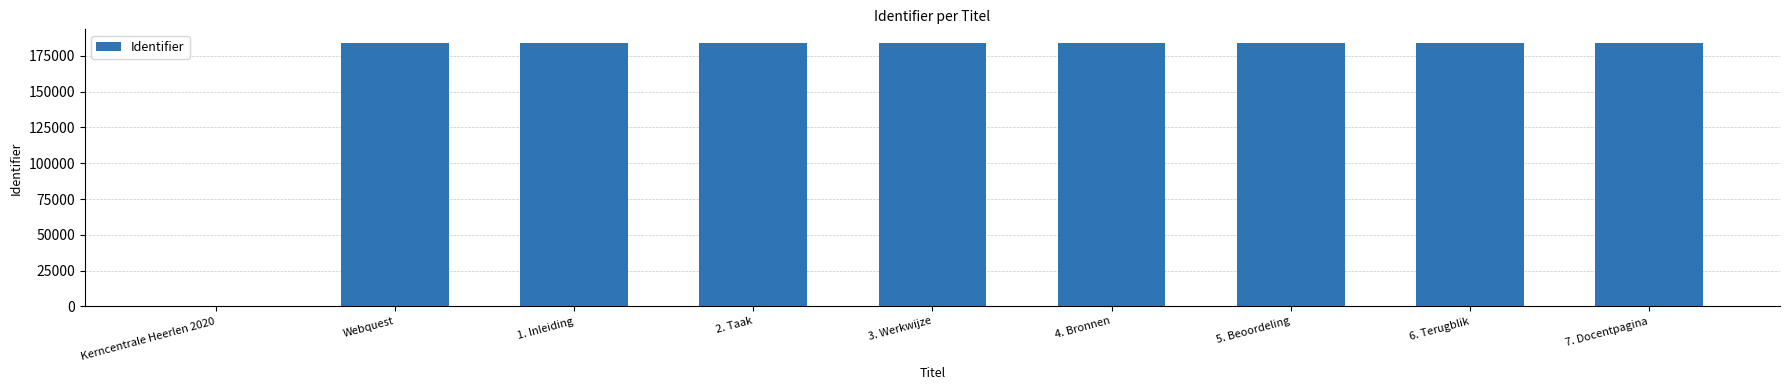

How many values are above zero?

8